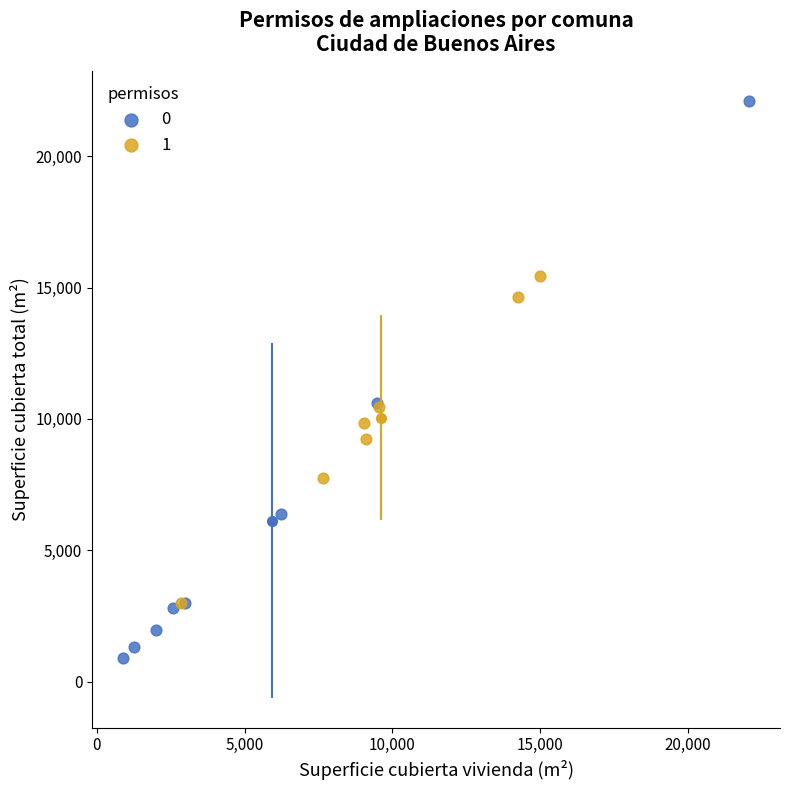

Which series reaches the minimum Y coordinate?

0